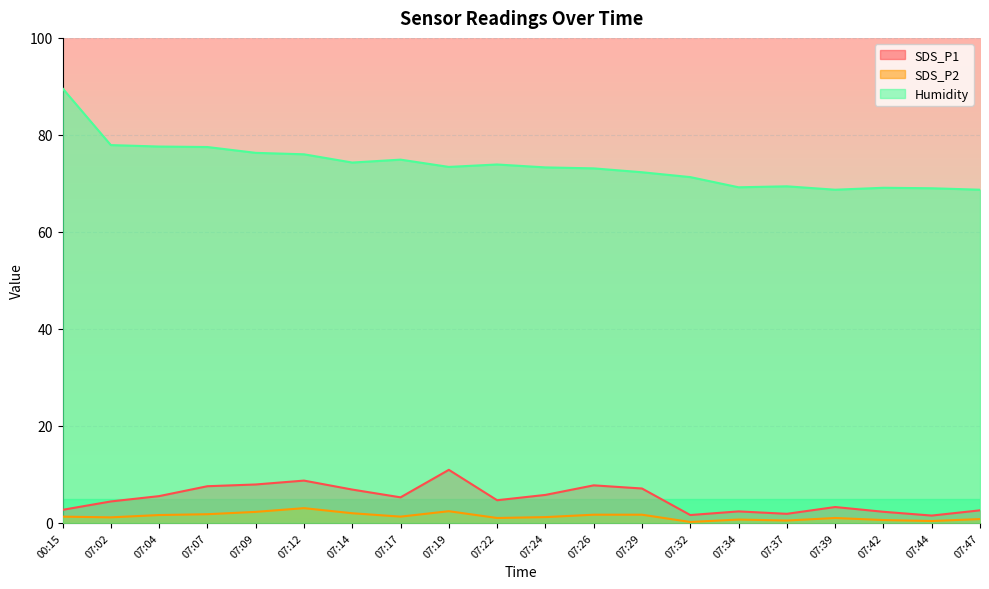

What is the difference between the maximum and minimum values in the SDS_P2 series?

2.8